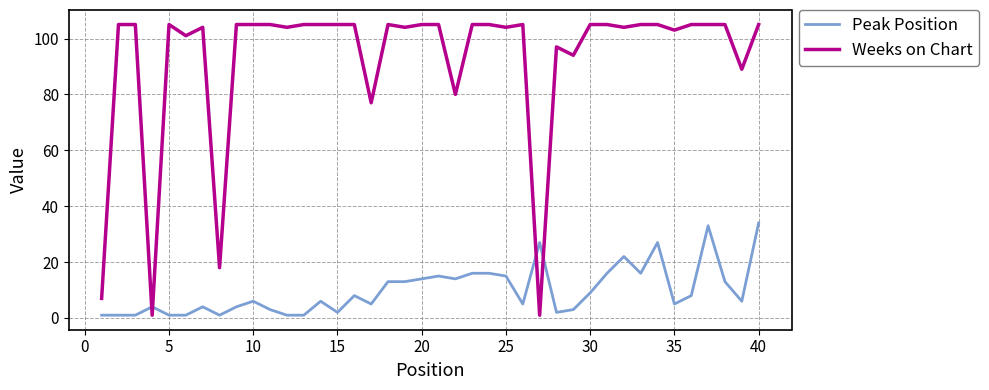

Reading left to right, transcribe all the data shown in this chart.

Peak Position: 1	1	1	4	1	1	4	1	4	6	3	1	1	6	2	8	5	13	13	14	15	14	16	16	15	5	27	2	3	9	16	22	16	27	5	8	33	13	6	34
Weeks on Chart: 7	105	105	1	105	101	104	18	105	105	105	104	105	105	105	105	77	105	104	105	105	80	105	105	104	105	1	97	94	105	105	104	105	105	103	105	105	105	89	105